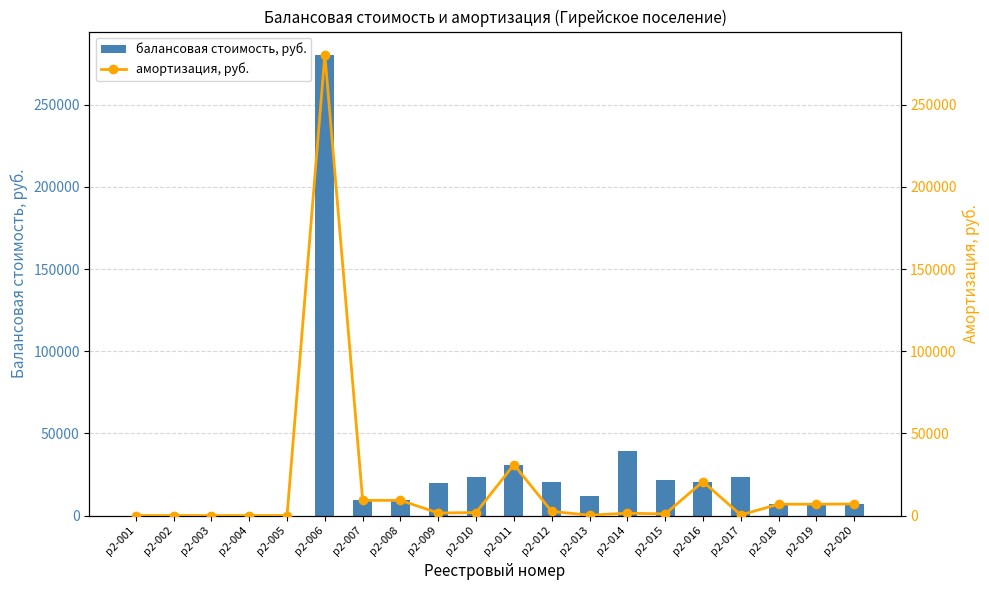

Where is балансовая стоимость, руб. nearest to the value 140234?

р2-014